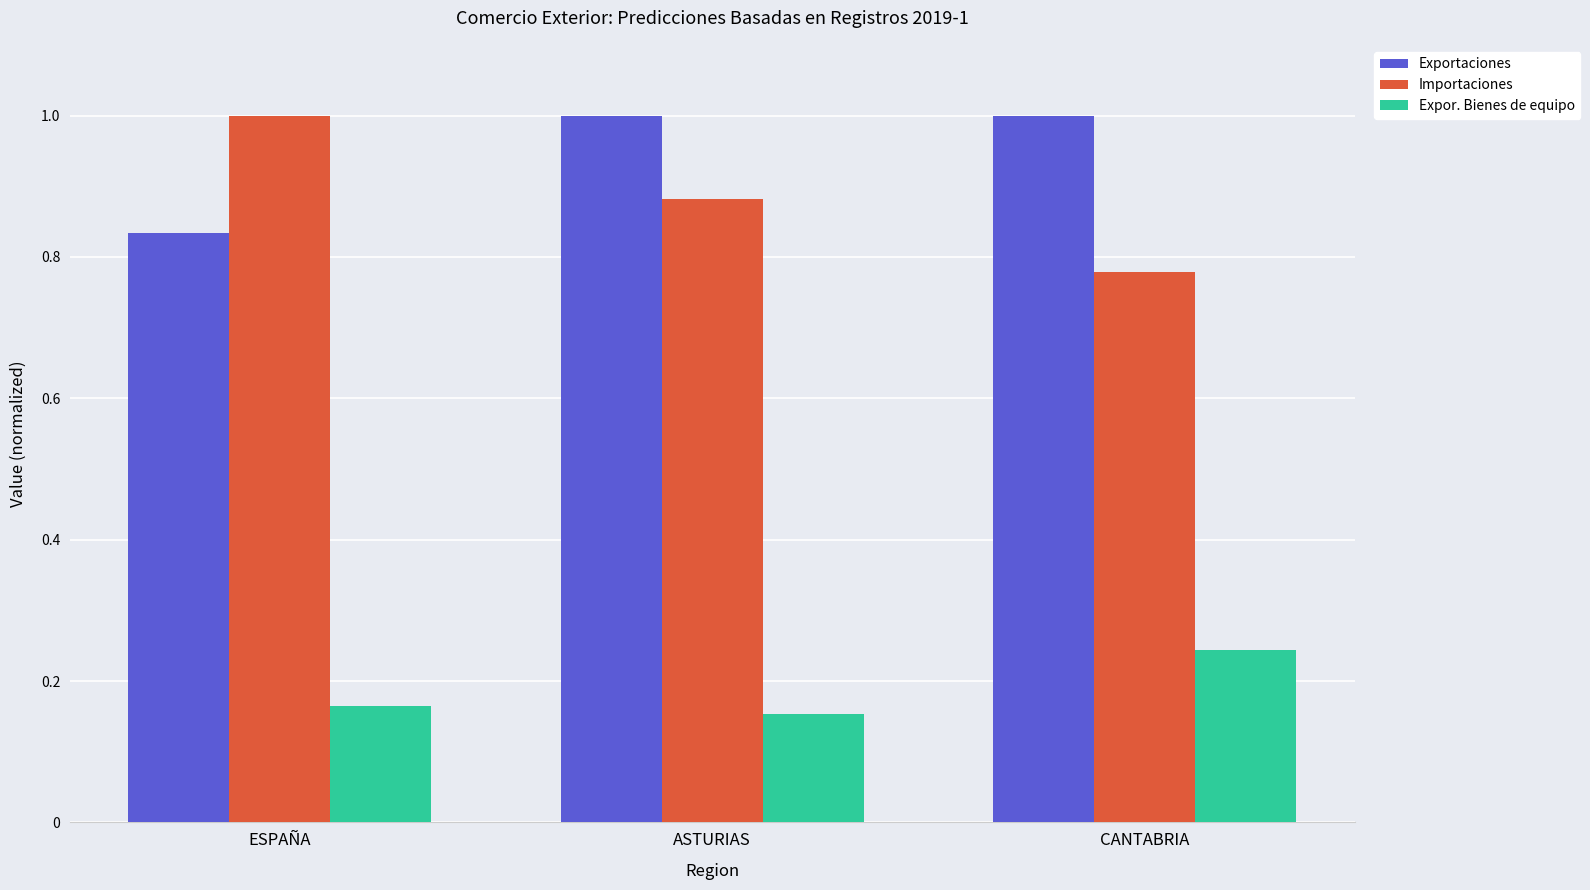

At which label is Exportaciones closest to 0?

ESPAÑA